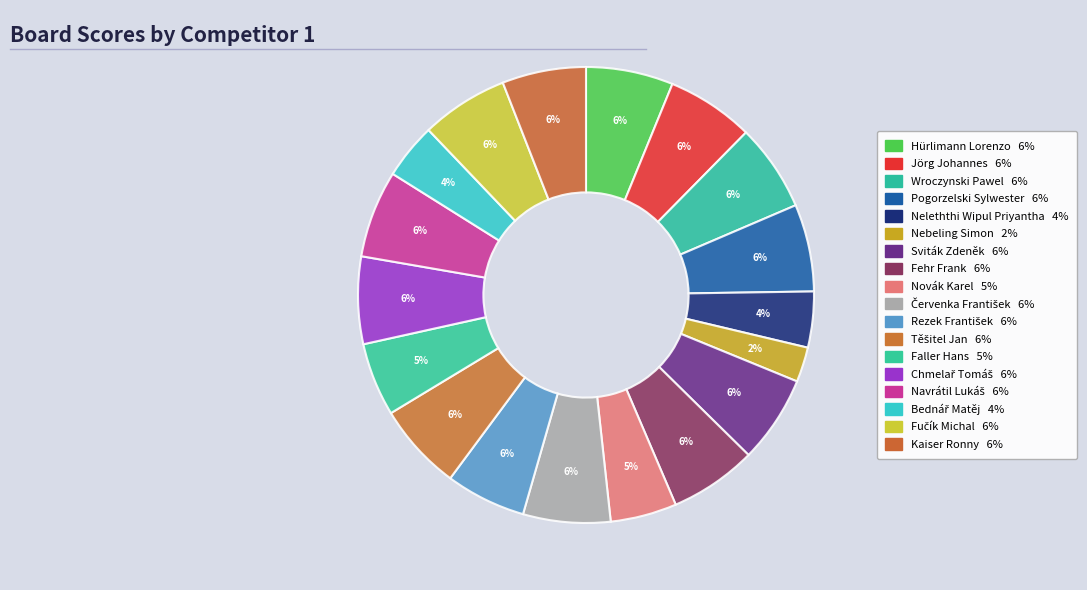

What is the largest slice in the pie chart?

Hürlimann Lorenzo